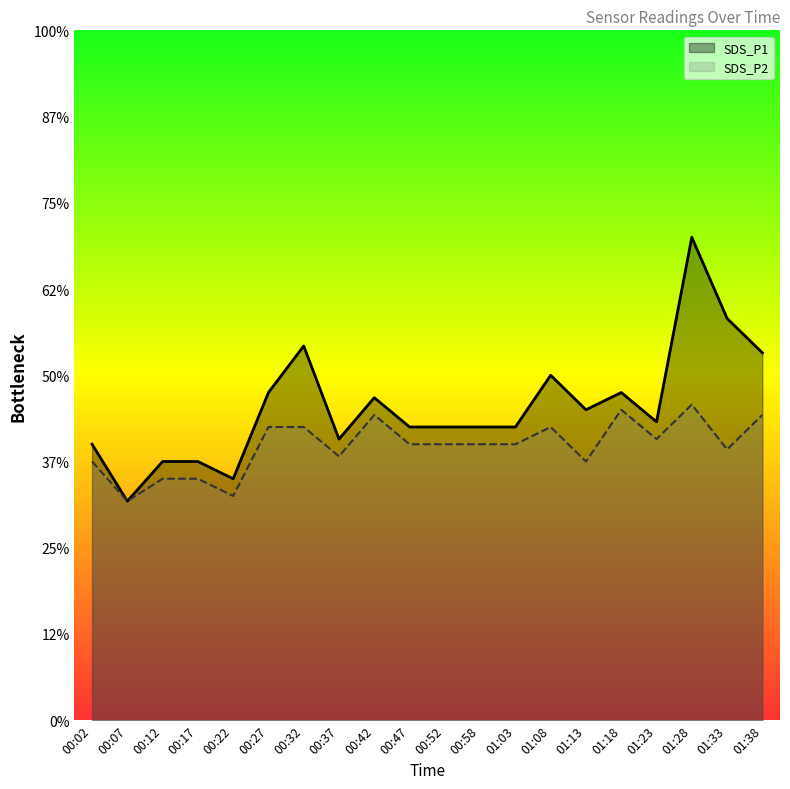

Where is the first local minimum for SDS_P2?

00:07